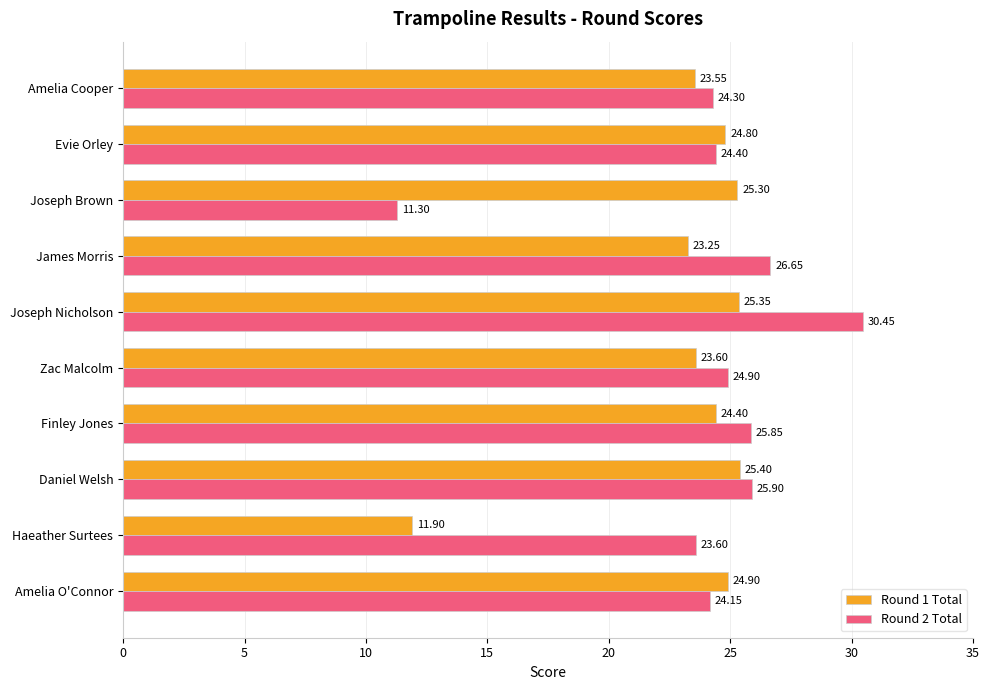

Which category has the highest value in the Round 2 Total series?

Joseph Nicholson